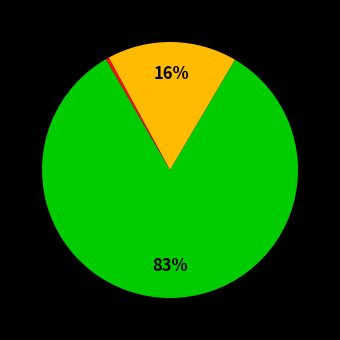

How many slices are in this pie chart?

3